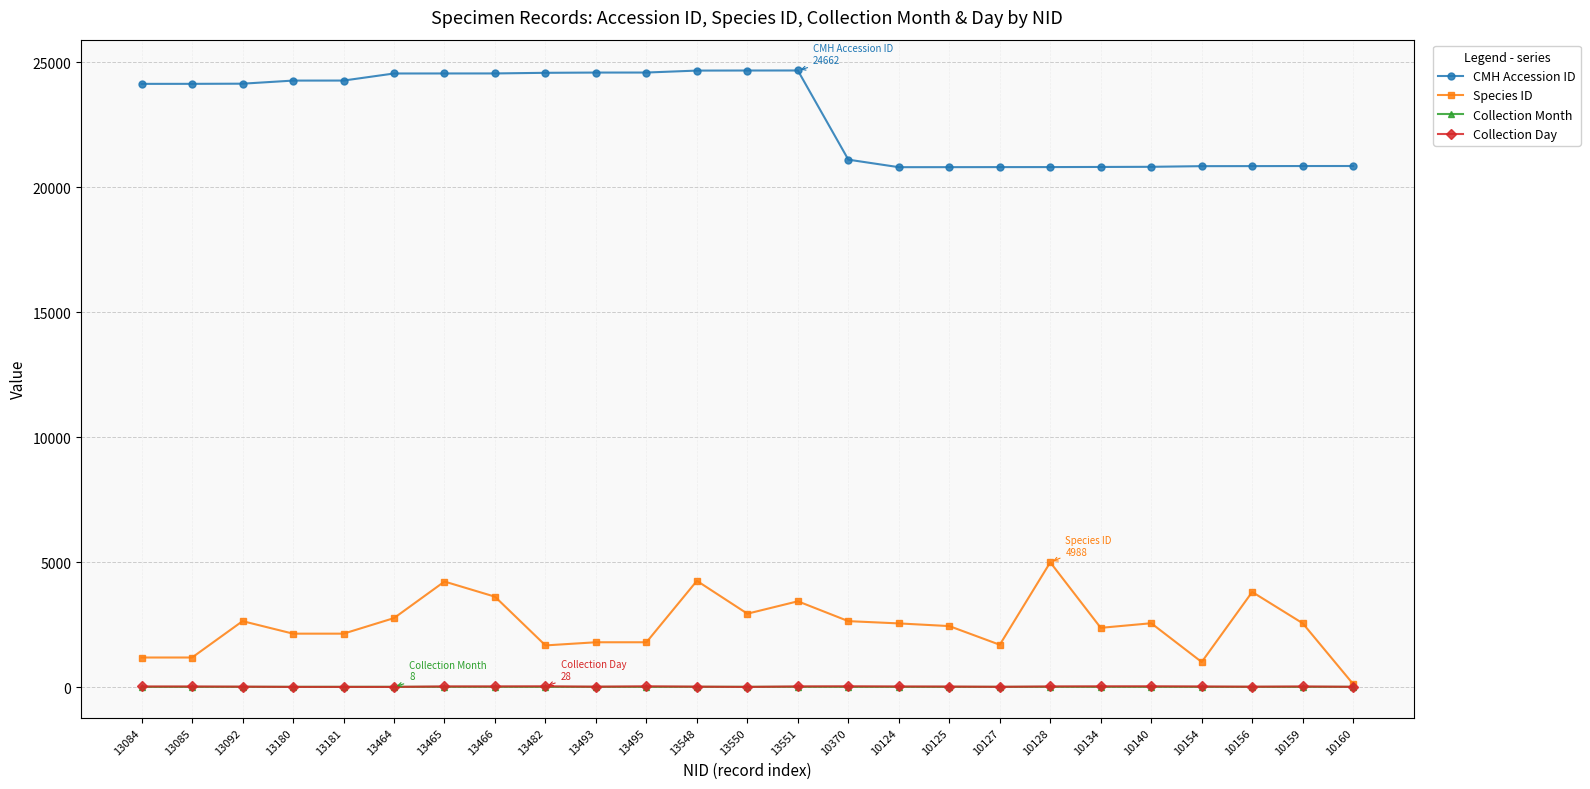

What are all the series names shown in the legend?

CMH Accession ID, Species ID, Collection Month, Collection Day